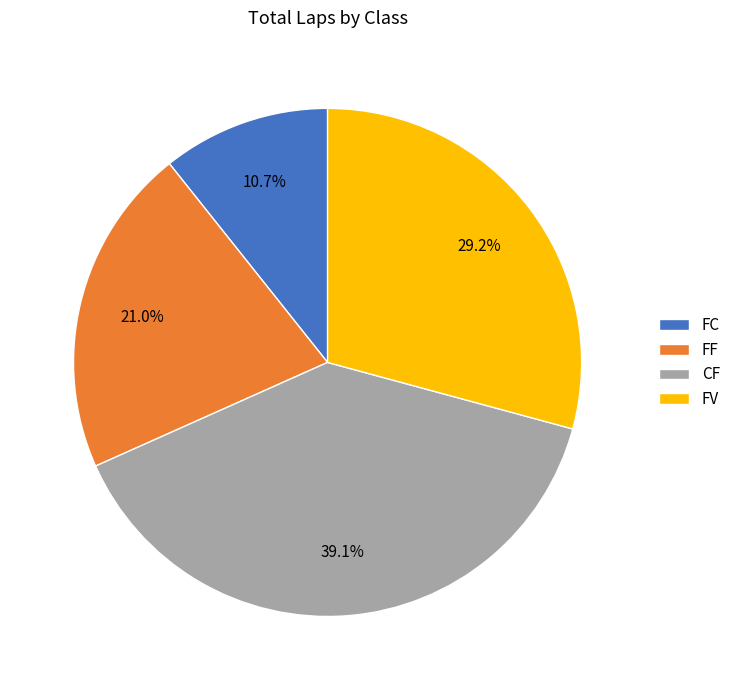

Count the number of slices in the pie.

4